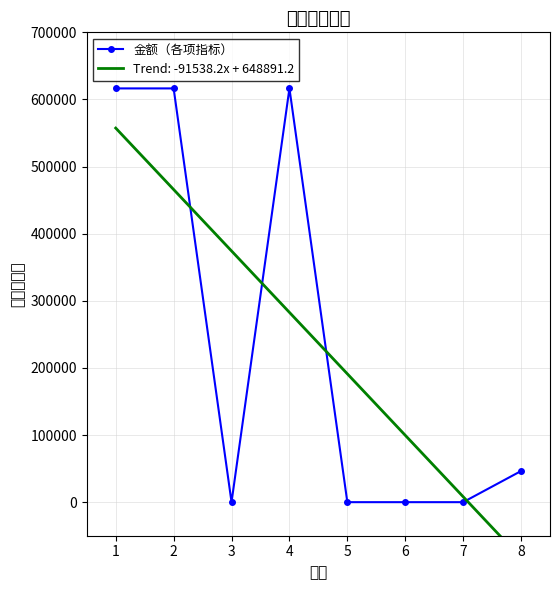

True or false: the data shows 193347.8 at 6.

False